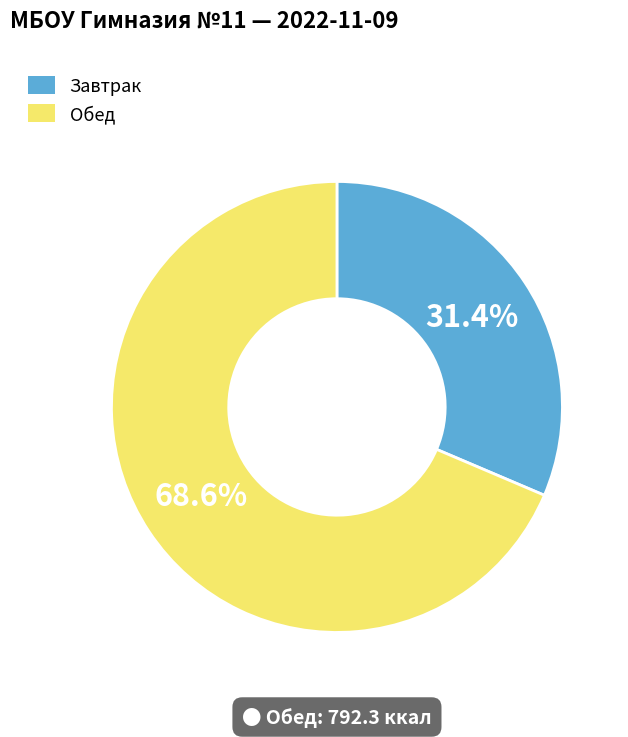

Rank the categories by value from highest to lowest.

Обед, Завтрак